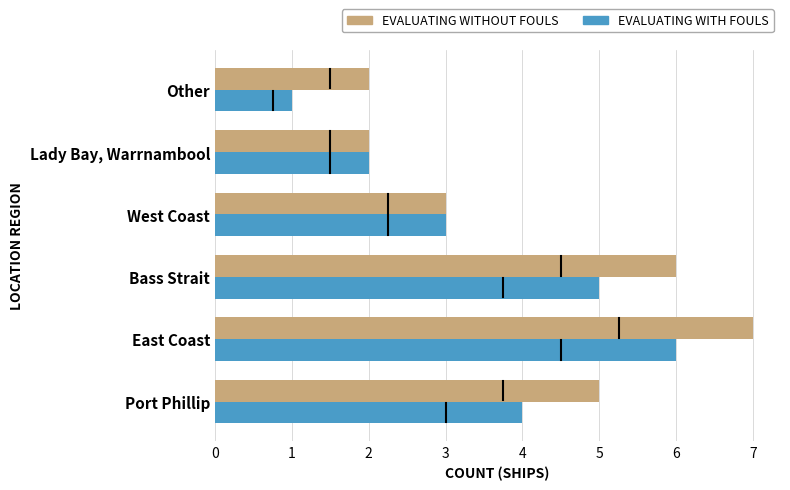

What is the total value across all series at Bass Strait?

11